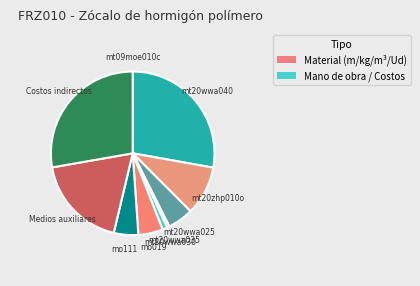

Approximately how many times larger is the value at mt20wwa030 compared to mt20zhp010o?

0.1